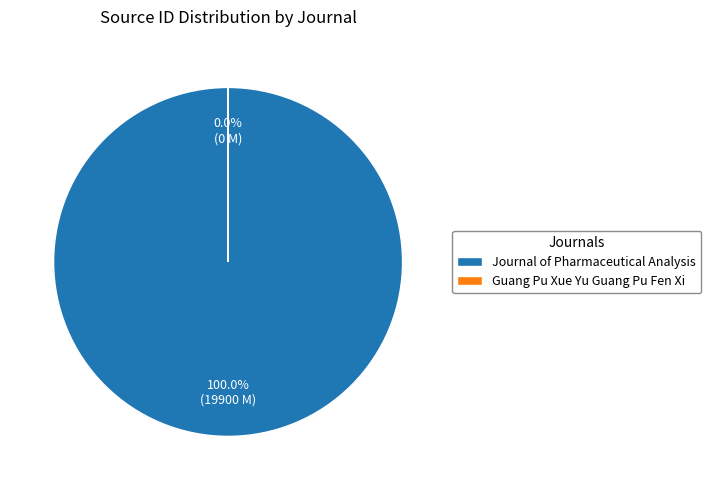

Rank the categories by value from highest to lowest.

Journal of Pharmaceutical Analysis, Guang Pu Xue Yu Guang Pu Fen Xi